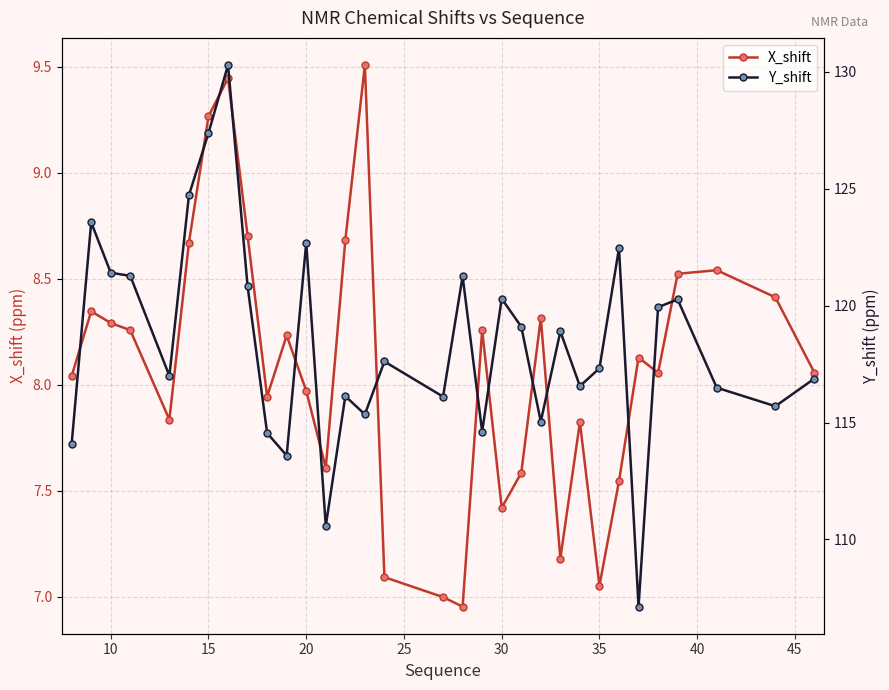

True or false: Y_shift and X_shift cross at least once.

False